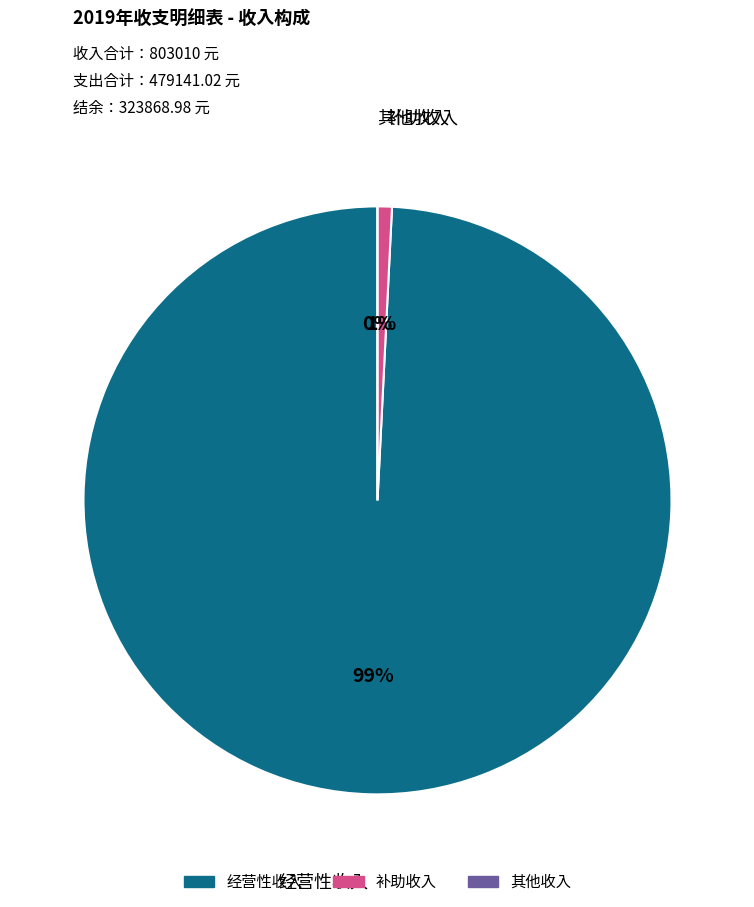

To the nearest percent, what is the difference between the 补助收入 and 其他收入 slice percentages?

1%